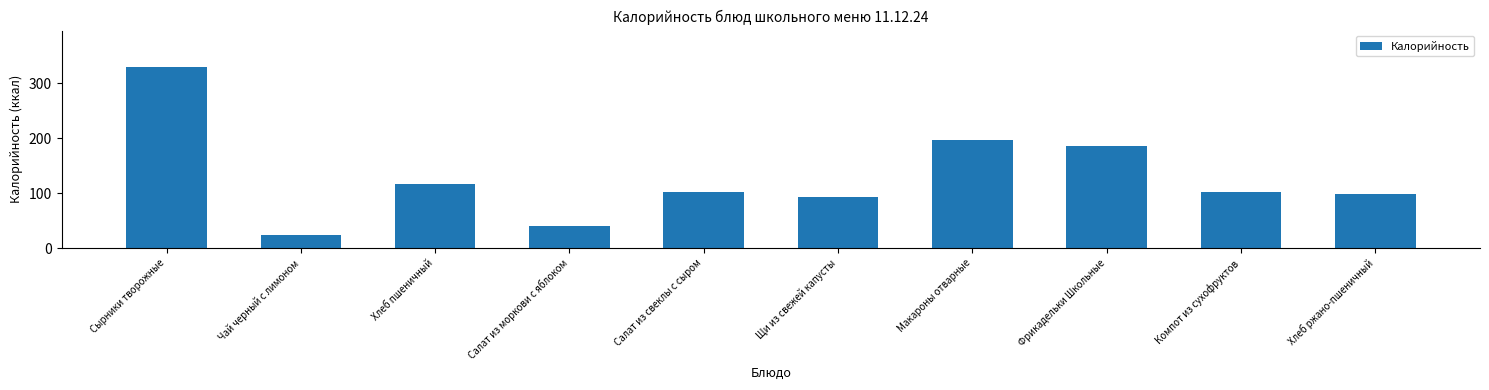

What is the difference between the maximum and minimum values?

306.2